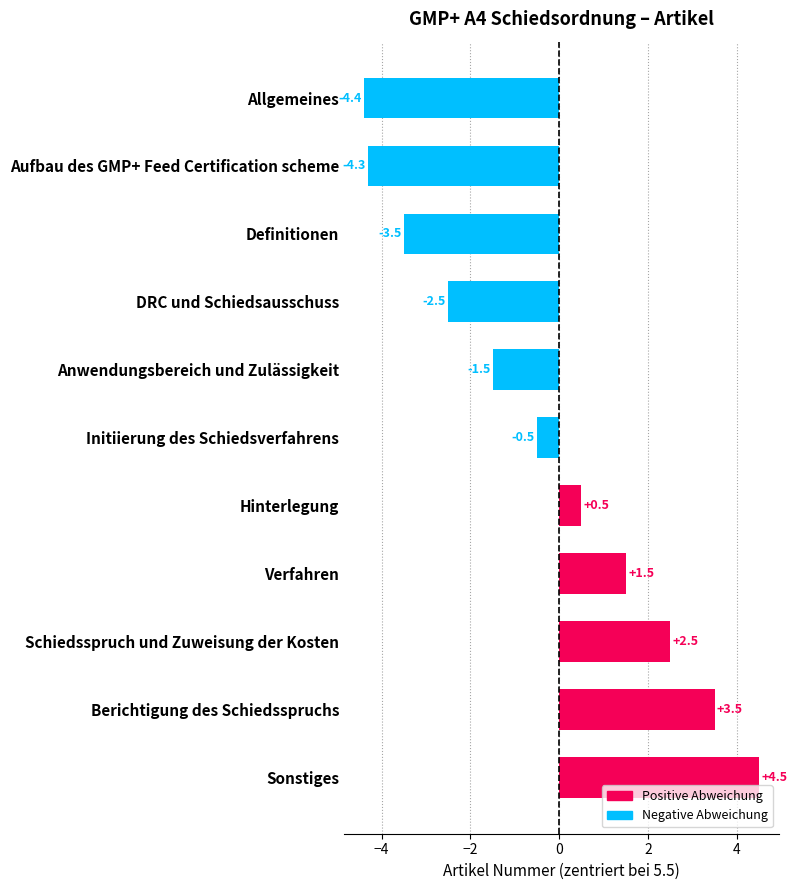

How many positive values are there?

5